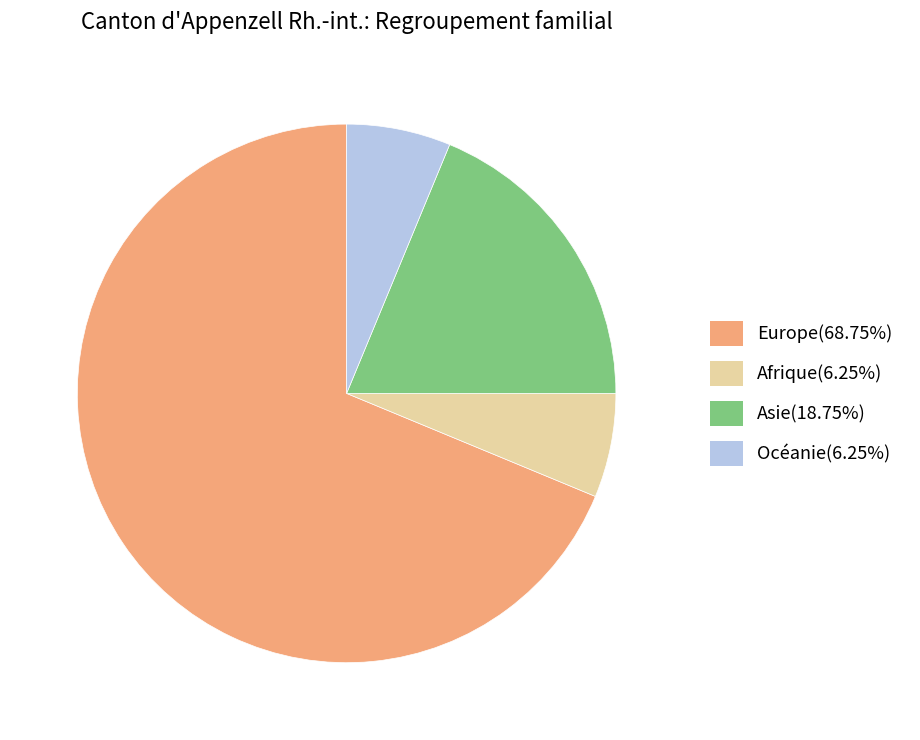

Does any single category account for the majority?

Yes